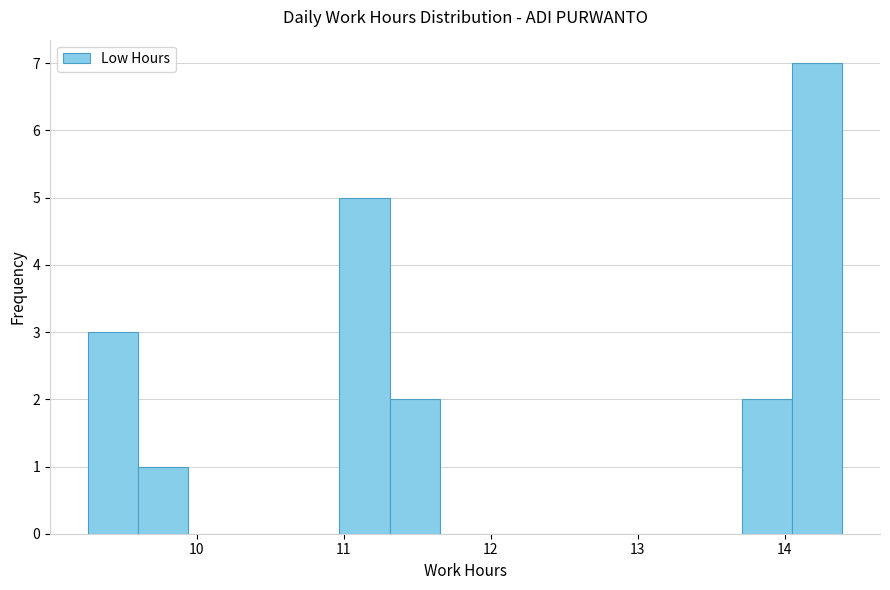

Read against the x-axis, roughly where is the centre of the tallest bar?

14.2